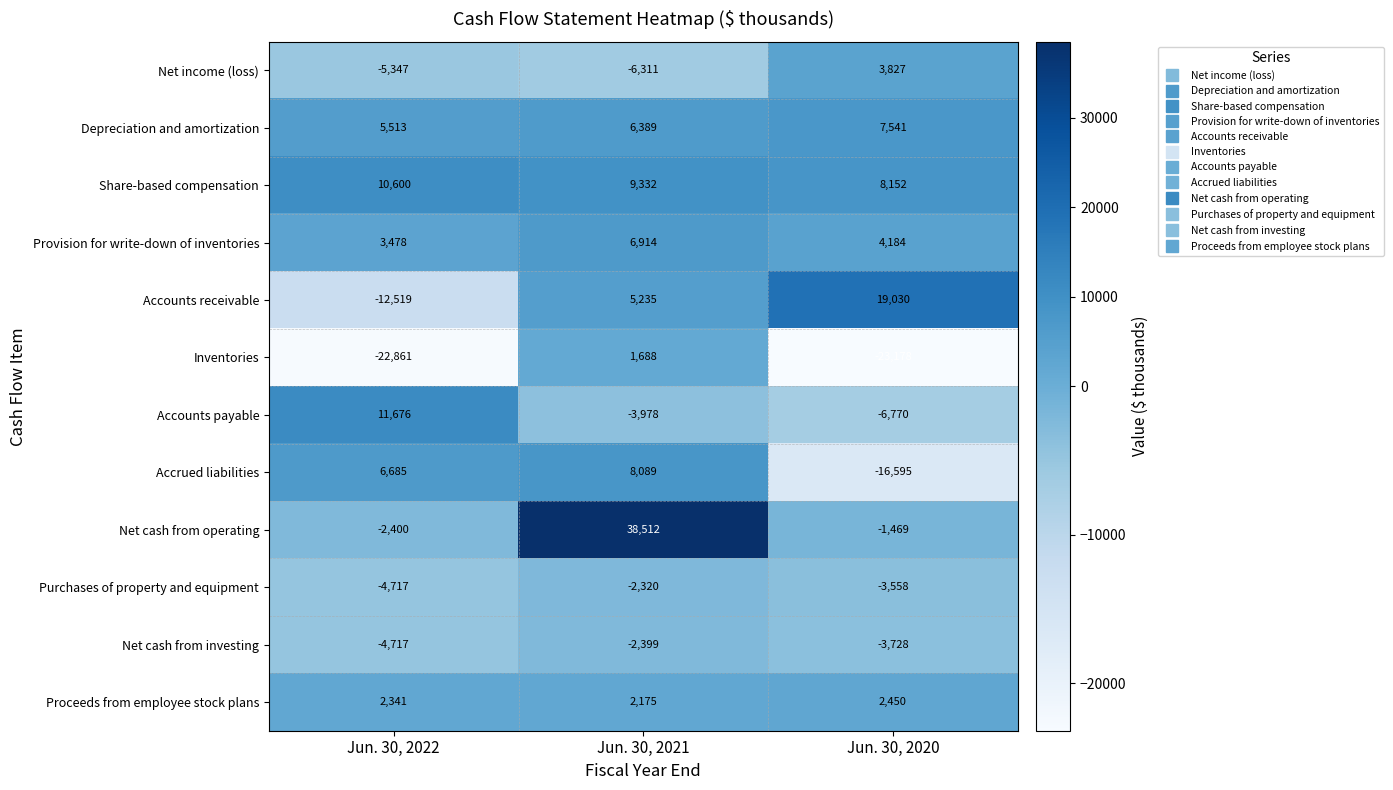

What is the sum of all Net cash from operating values?

34643